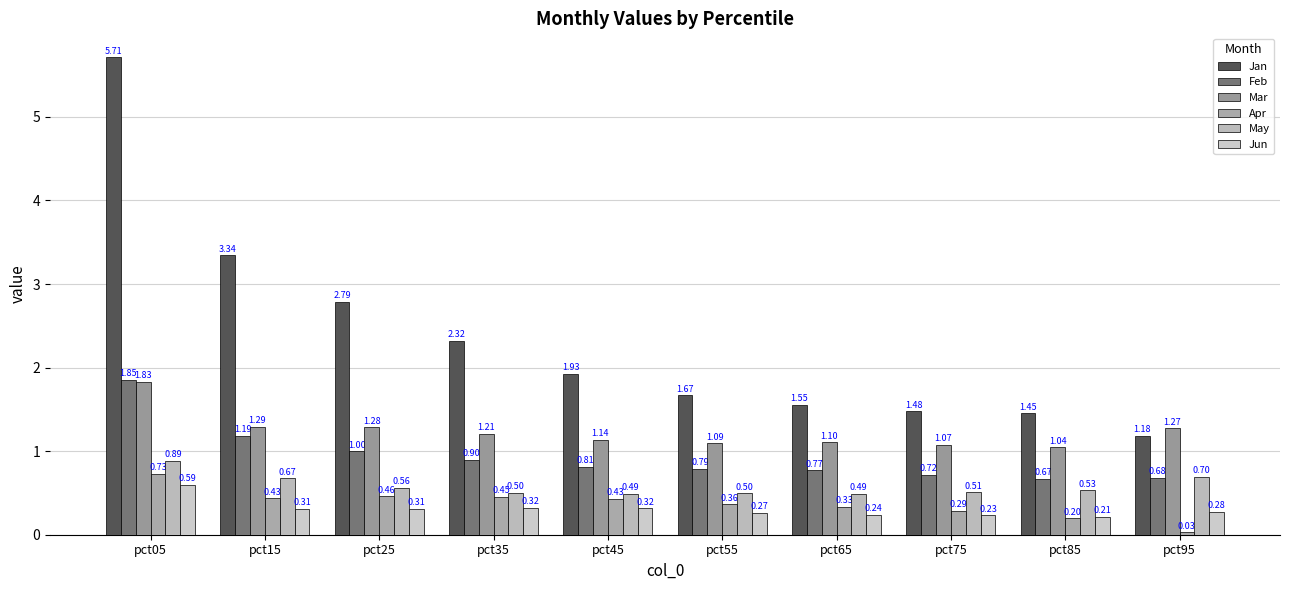

What is the sum of the Mar values at pct65 and pct75?

2.2